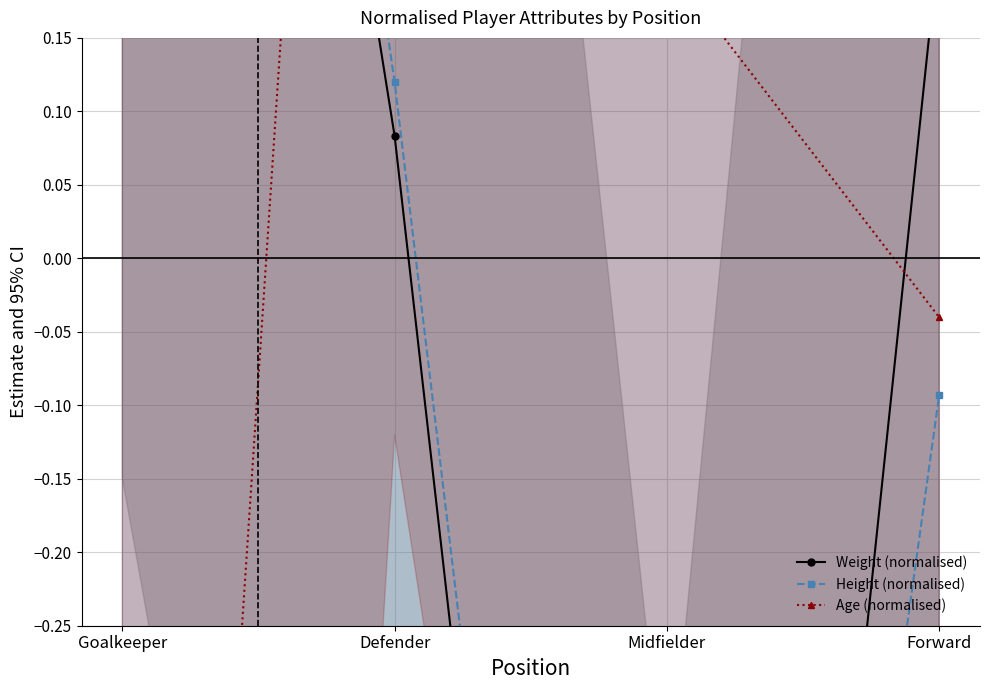

Between which two adjacent categories do Age (normalised) and Weight (normalised) first intersect?

Goalkeeper and Defender